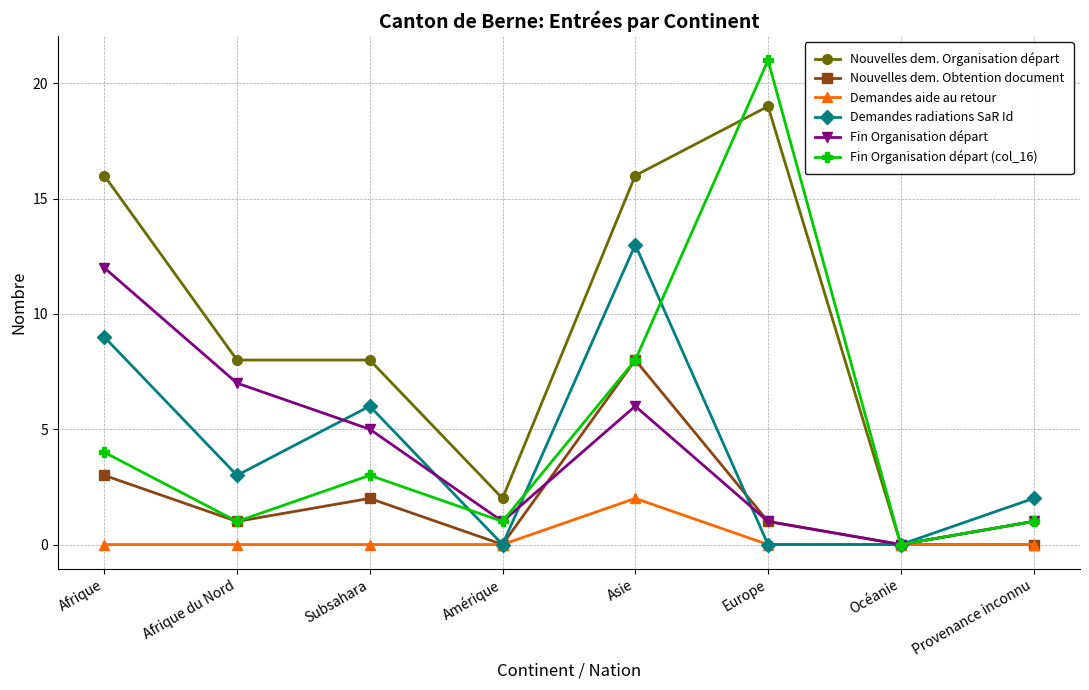

Which series has the largest total across all categories?

Nouvelles dem. Organisation départ